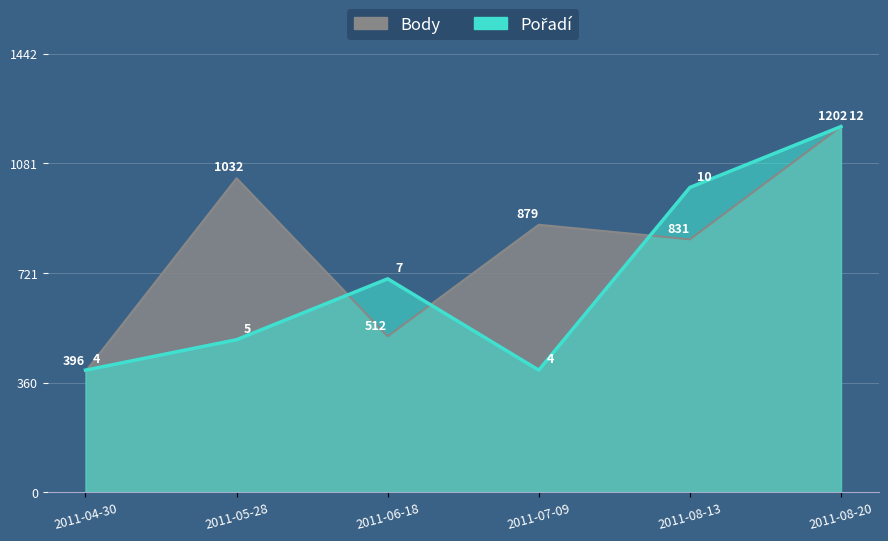

How many intersections are there between Body and Pořadí?

4